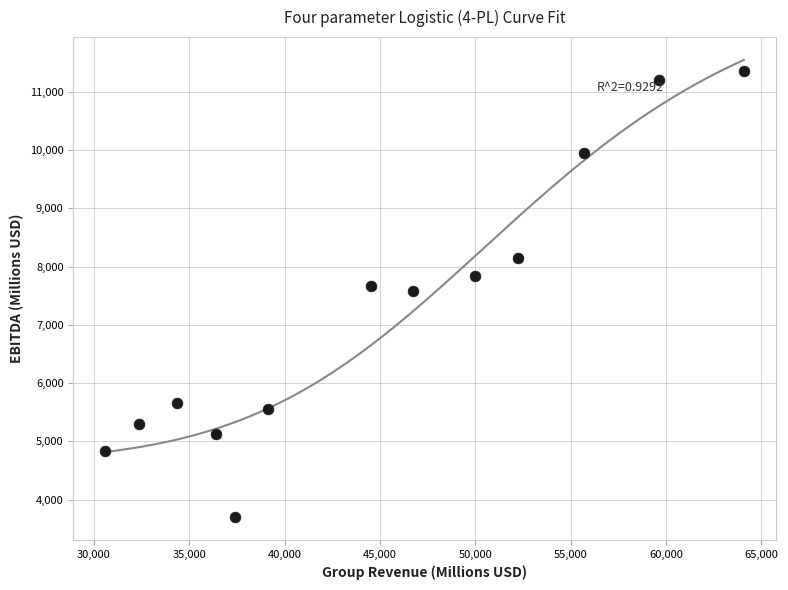

What is the range of X values (max minus min)?

33478.8